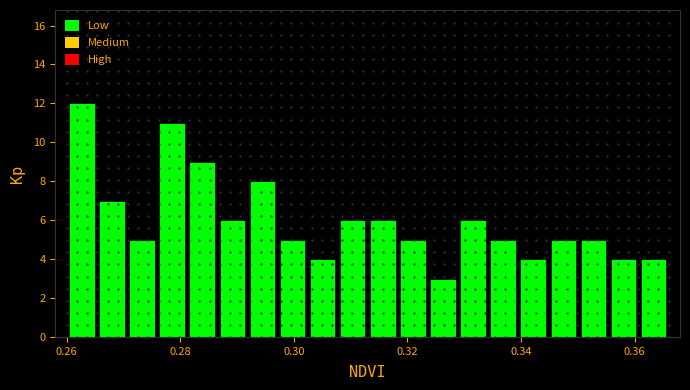

Around what value on the x-axis is the tallest bar? Give the approximate position of its centre, as read against the axis.

0.262